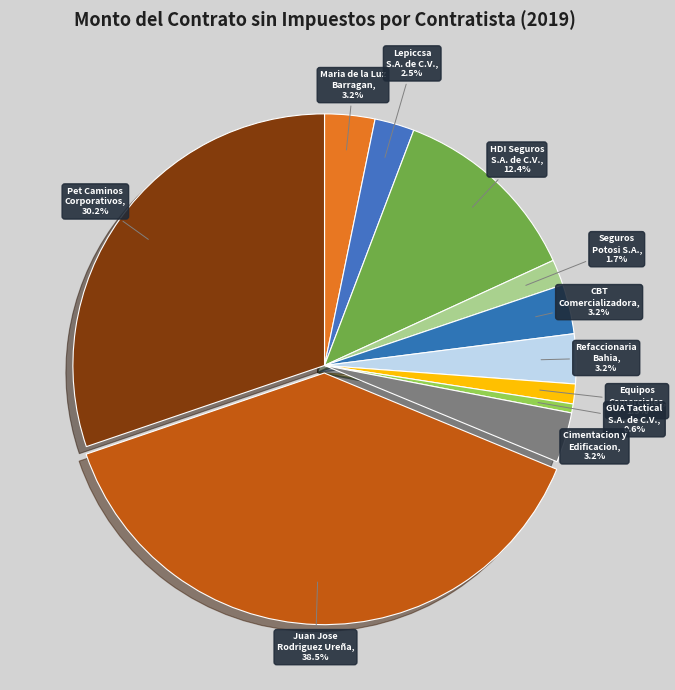

Which category has the biggest portion of the pie?

juan jose rodriguez ureña